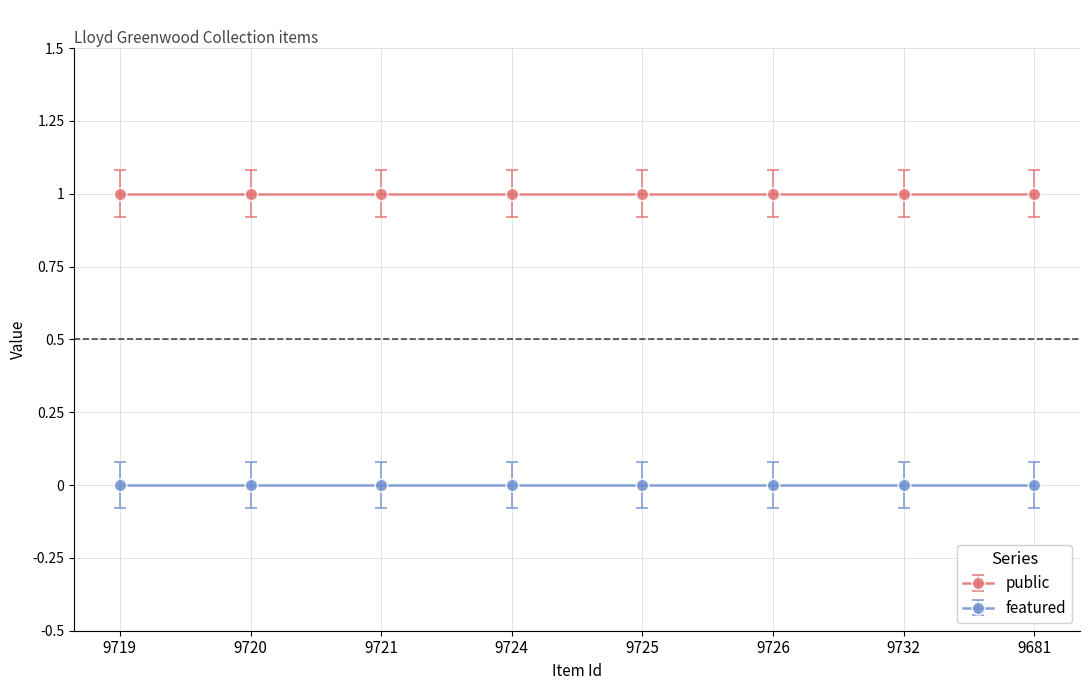

Reading left to right, list all the values displayed in this chart.

public: 1	1	1	1	1	1	1	1
featured: 0	0	0	0	0	0	0	0